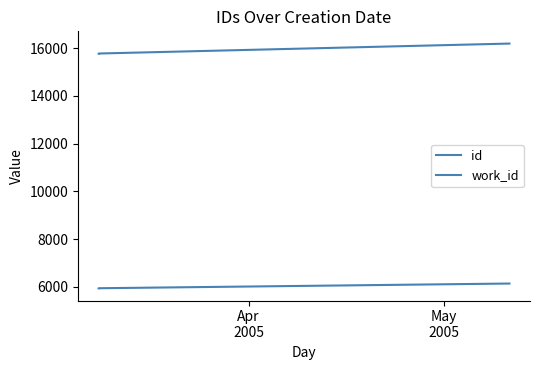

What is the sum of all id values?

47728